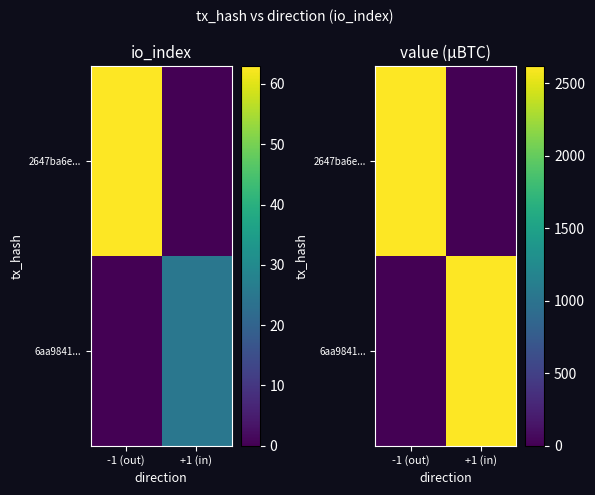

How many values in 6aa9841... are above zero?

1